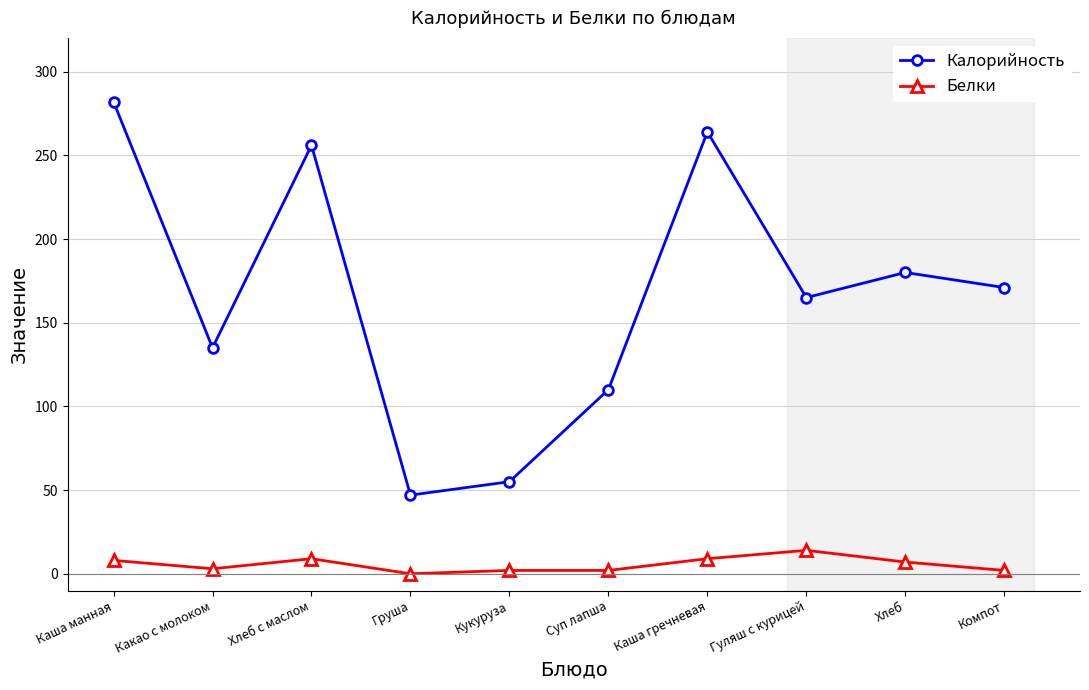

Where is the first local minimum for Калорийность?

Какао с молоком